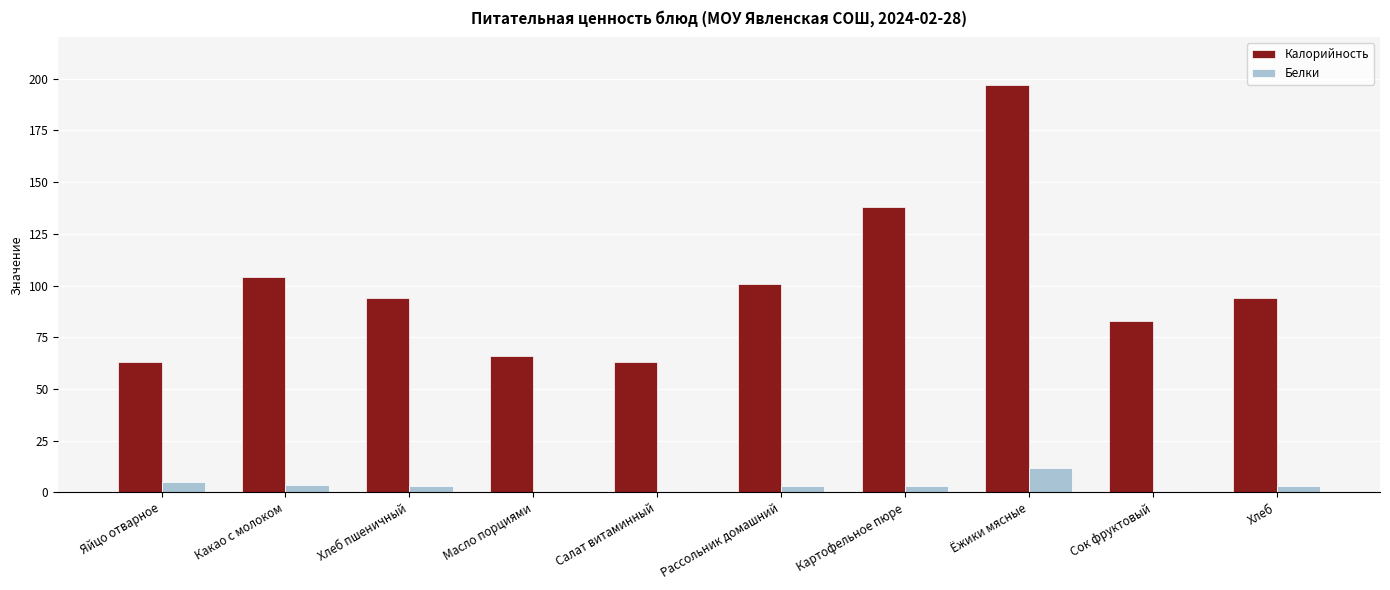

Is the value of Белки at Ёжики мясные greater than the value of Калорийность at Хлеб?

No